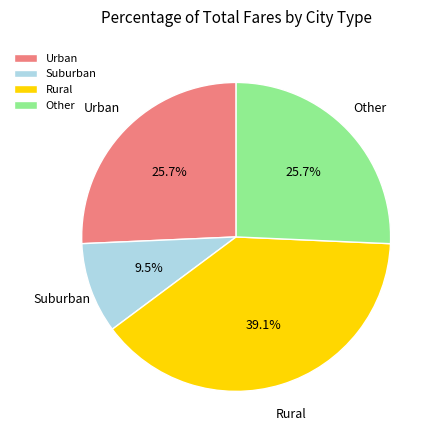

How many segments does this pie chart have?

4